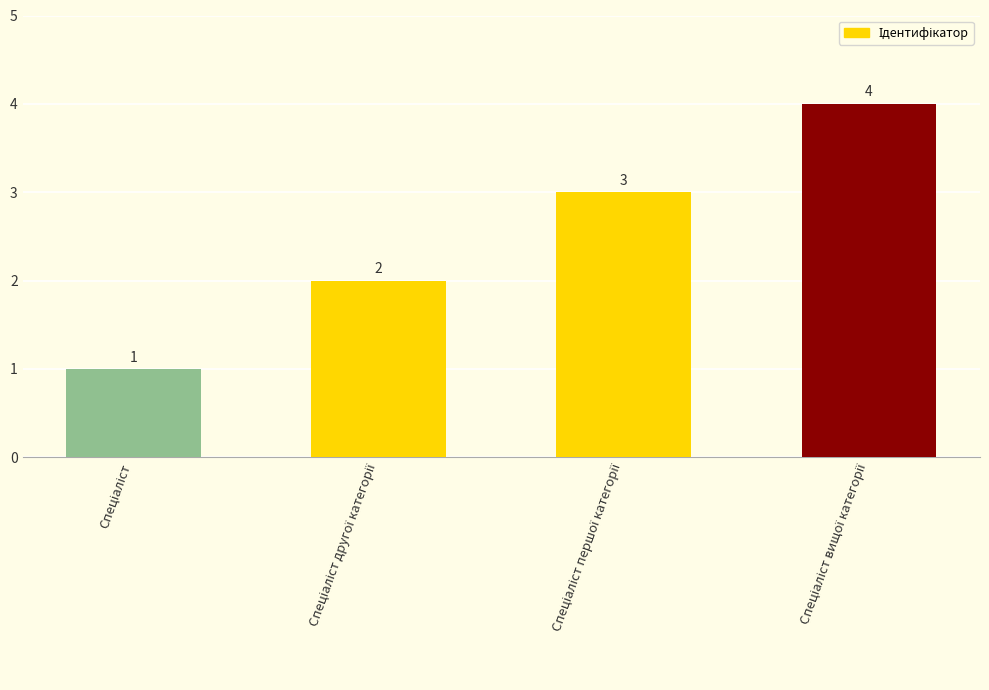

What is the sum of all values?

10